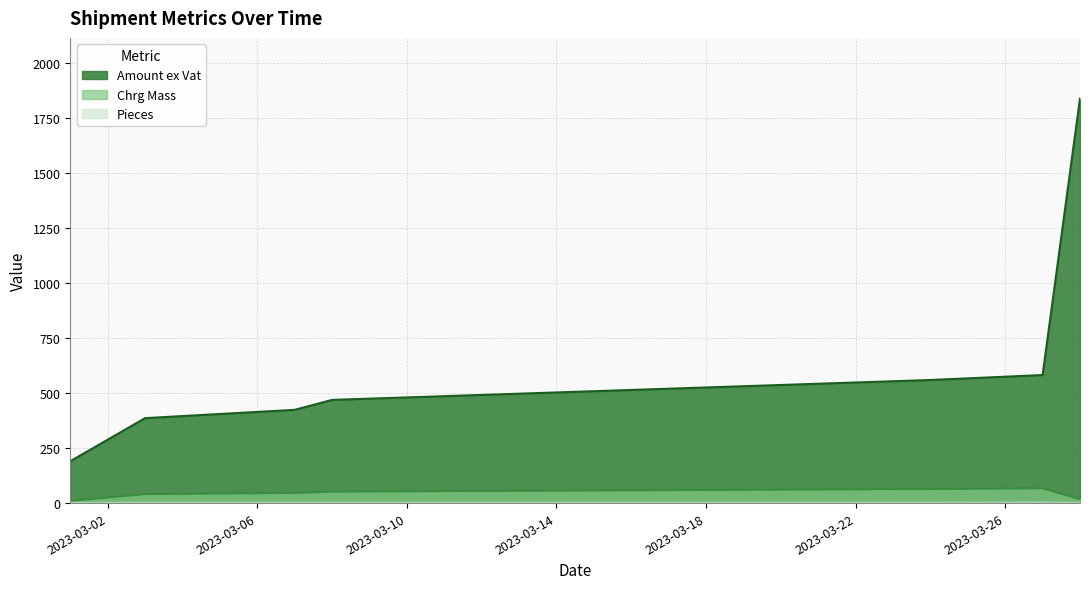

True or false: Pieces and Amount ex Vat intersect in this chart.

False